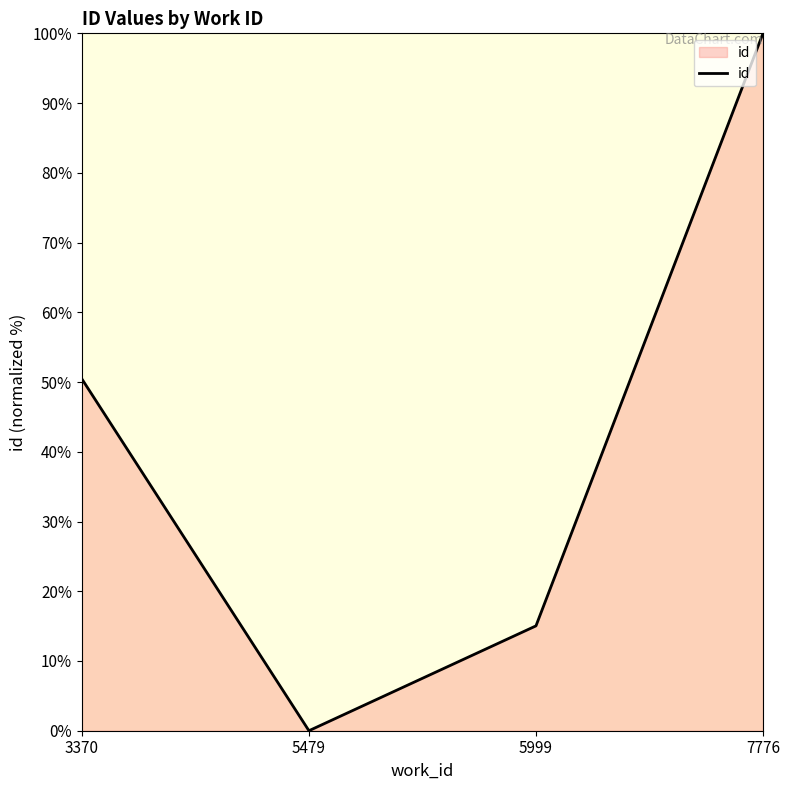

True or false: the data has more than 0 interior local peaks.

False